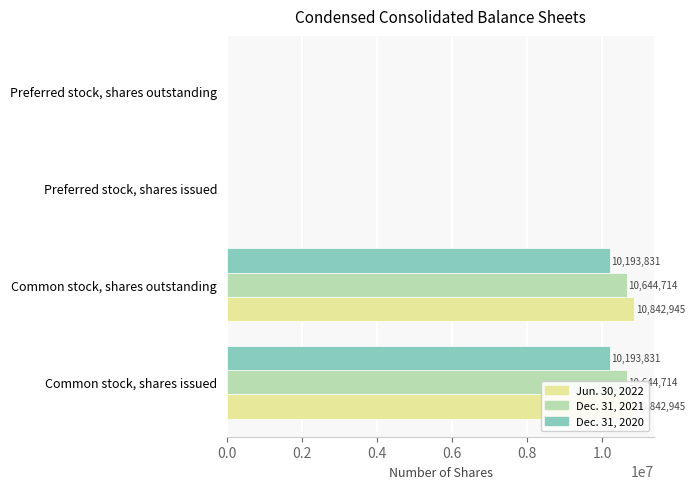

Reading left to right, extract all data points from this chart.

Jun. 30, 2022: 10842945	10842945	0	0
Dec. 31, 2021: 10644714	10644714	0	0
Dec. 31, 2020: 10193831	10193831	0	0